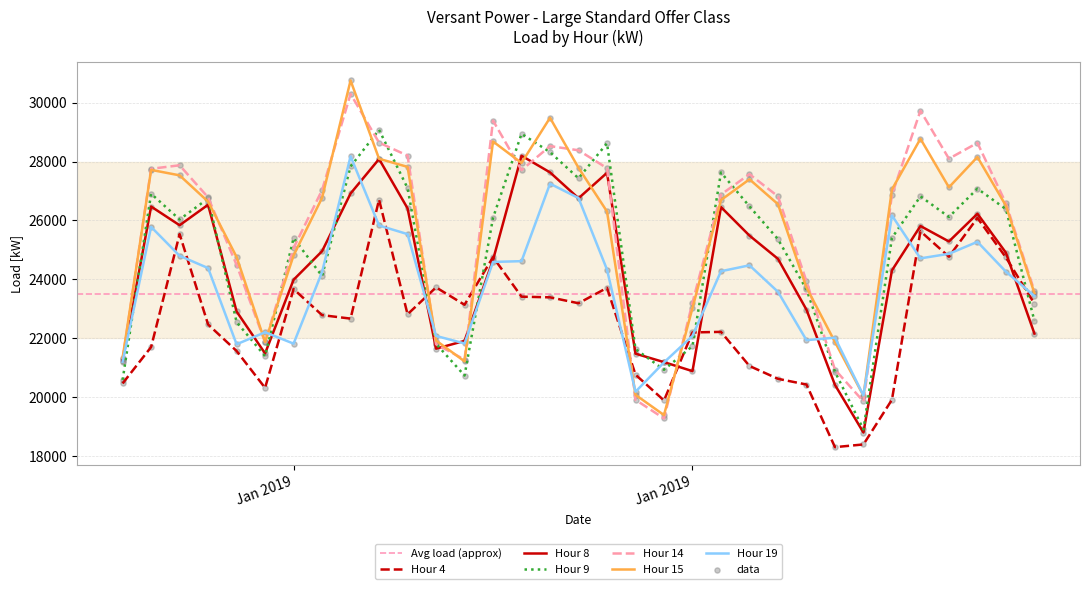

What is the total value across all series at 2019-01-27?

116030